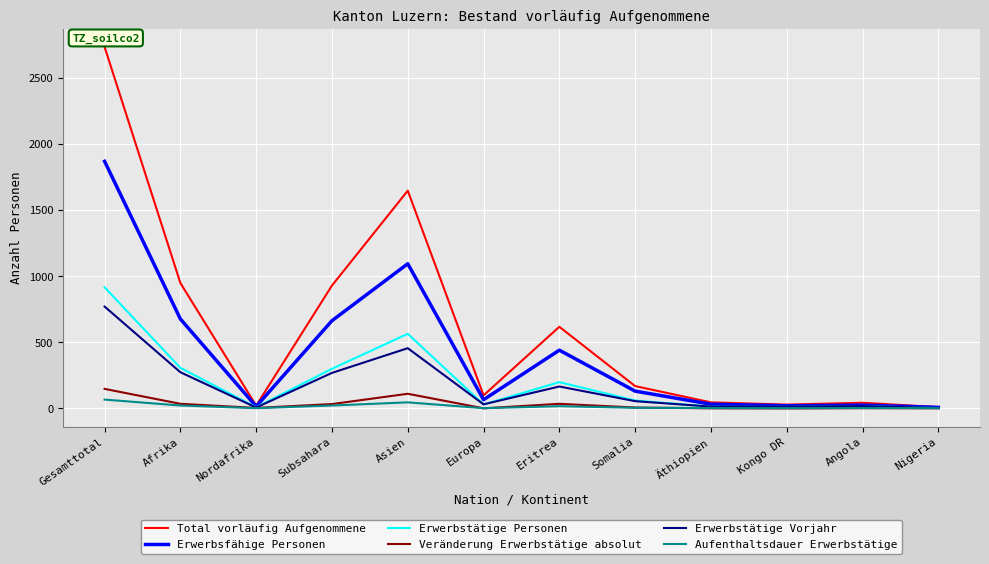

Which category has the highest value across all series?

Gesamttotal